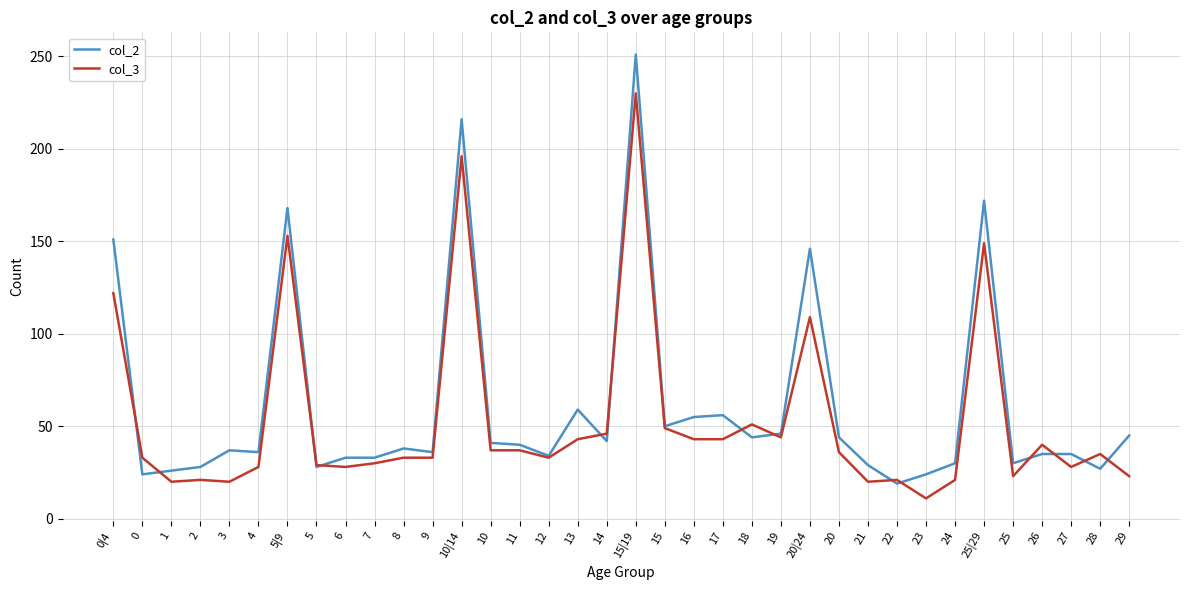

At which category is the sum across all series the highest?

15|19